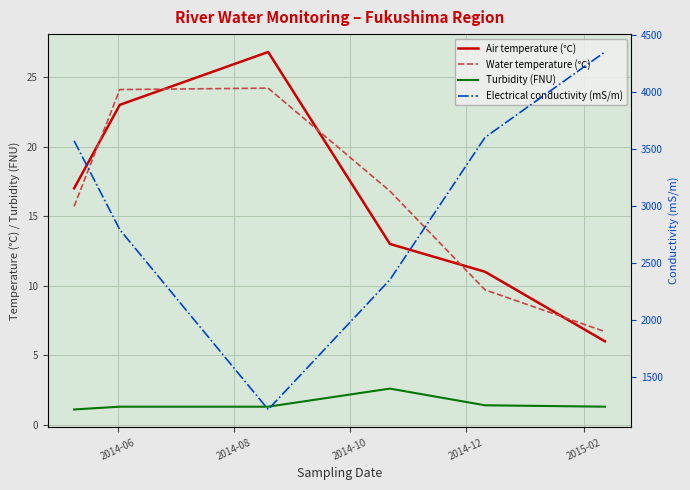

The value of Air temperature (℃) at 2014-10 is 17.8. True or false?

False